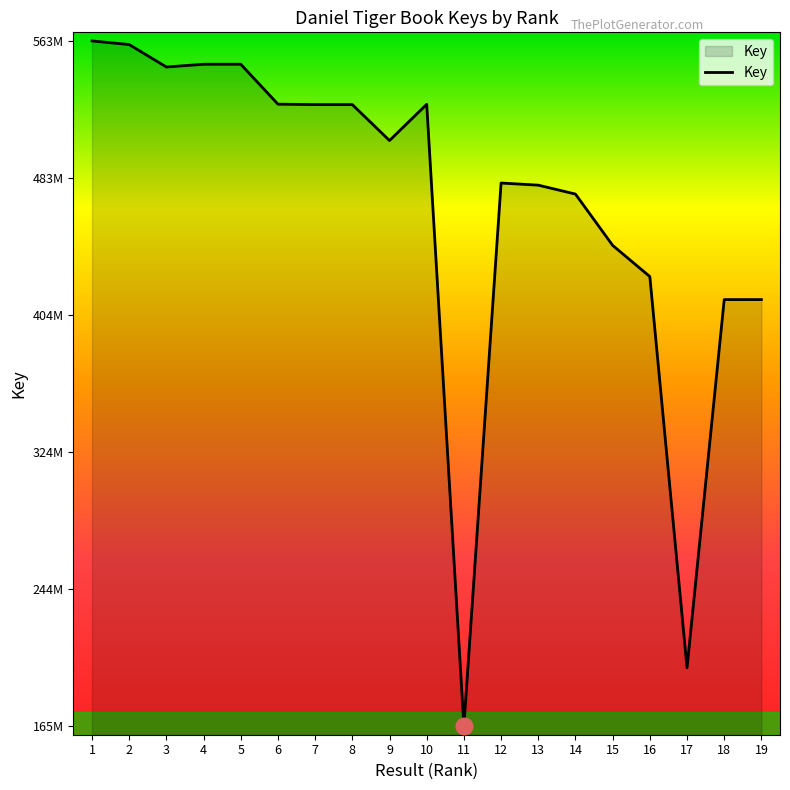

What is the sum of all values?

8870674668